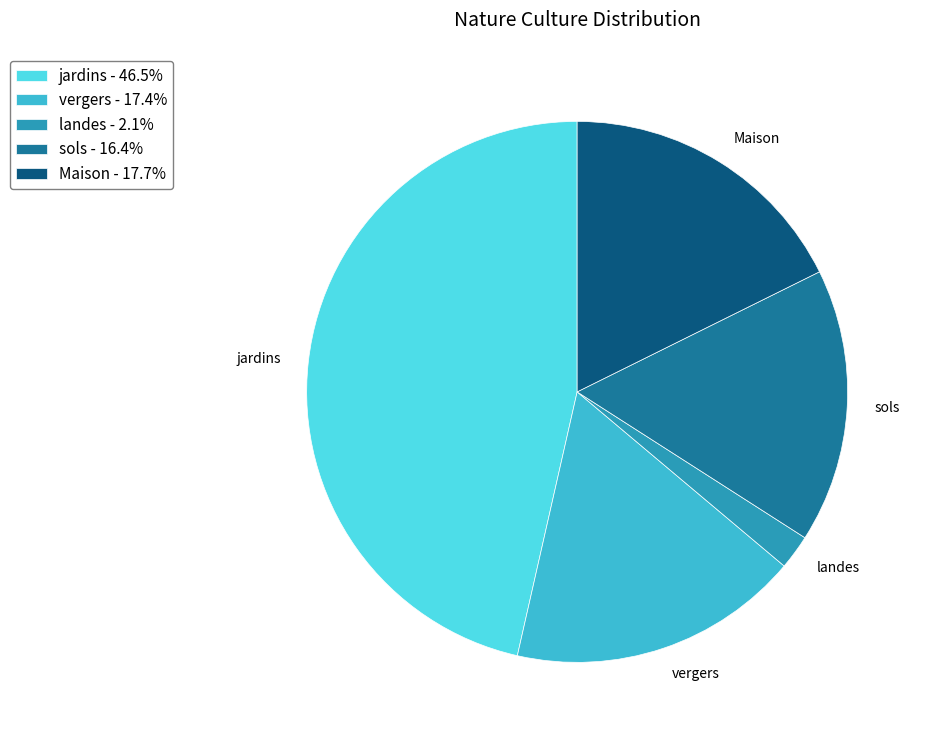

Is there any slice that represents more than half of the pie?

No